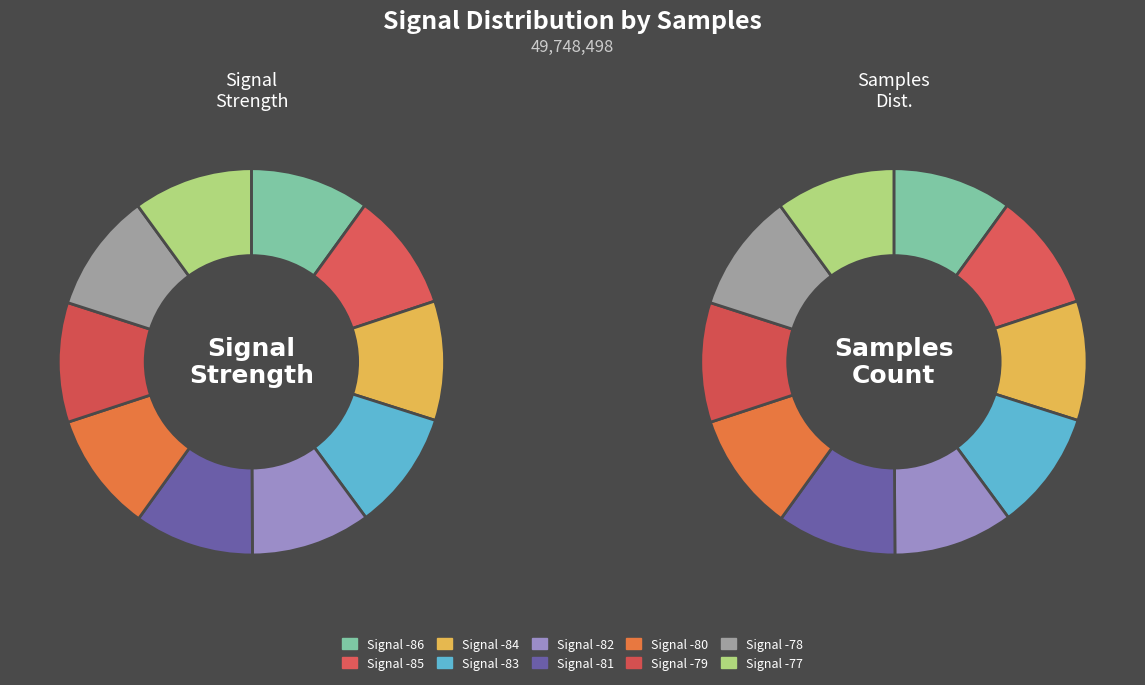

Is there any slice that represents more than half of the pie?

No